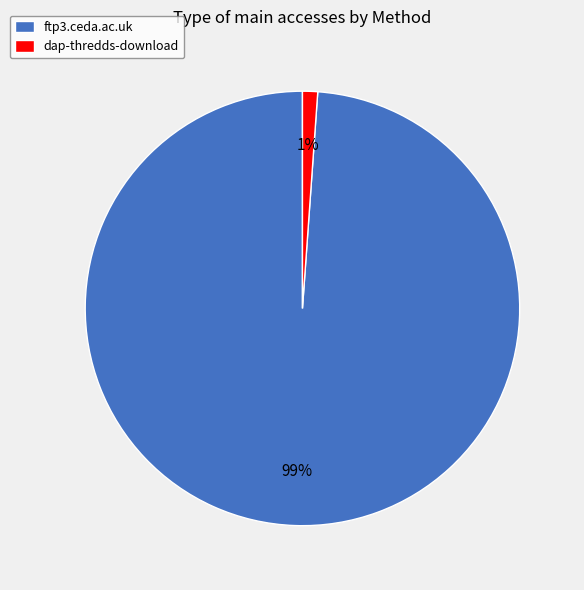

Which category has the smallest portion of the pie?

dap-thredds-download